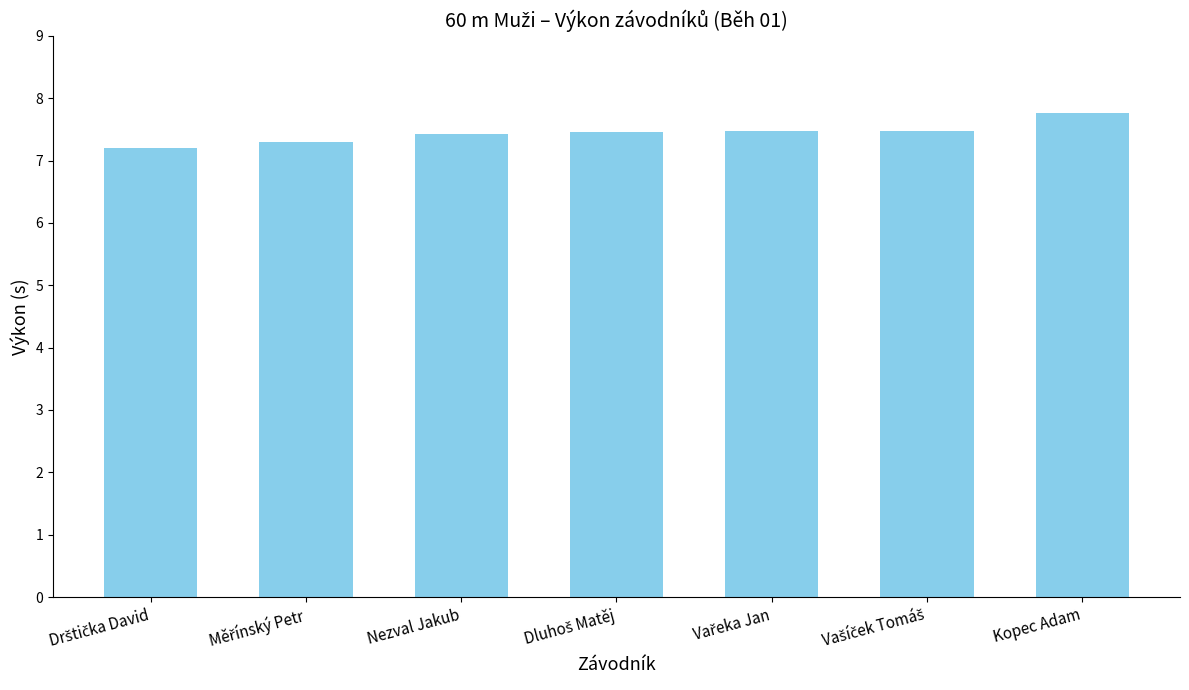

How many series are shown in this chart?

1